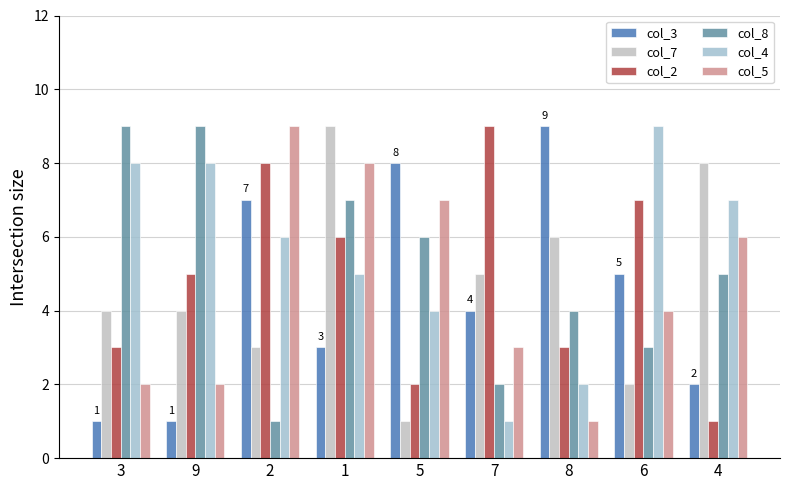

What is the label of the 6th bar from the right?

1